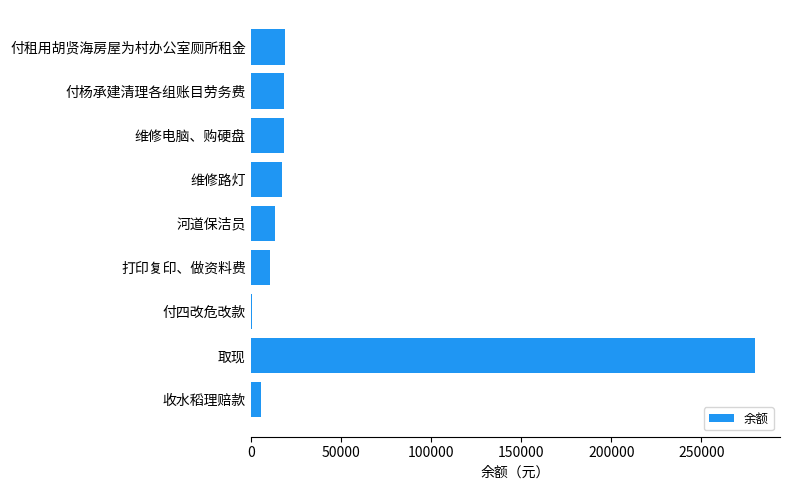

Count the number of categories in the chart.

9